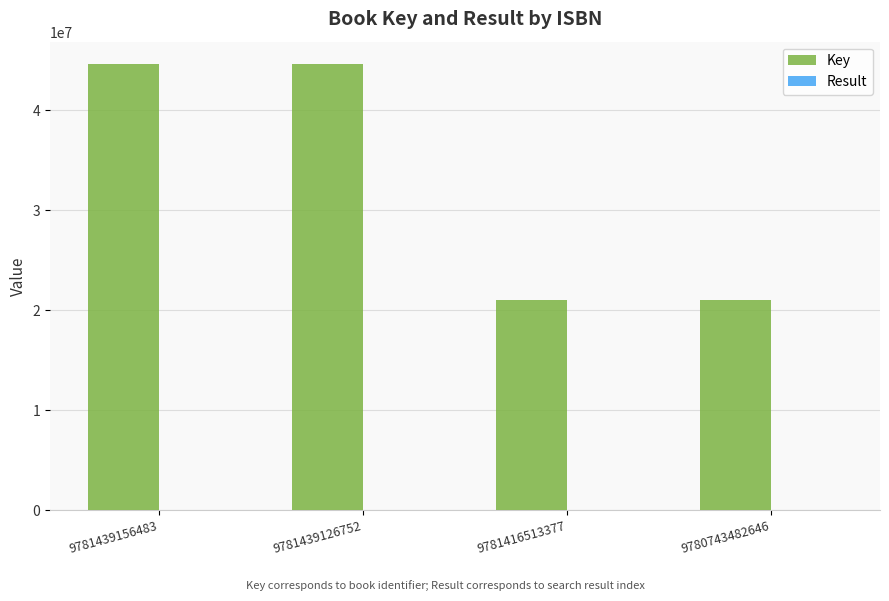

What is the maximum value shown in the chart?

44642967